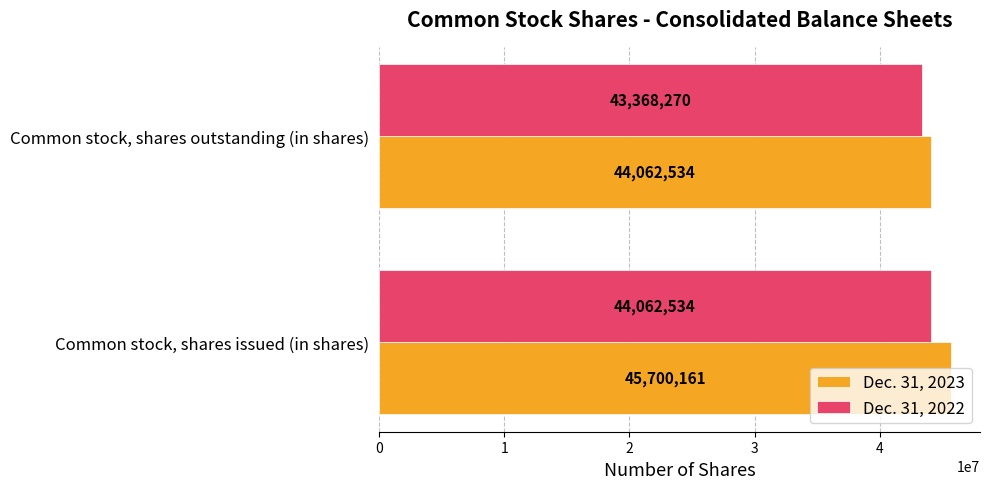

What are all the series names shown in the legend?

Dec. 31, 2023, Dec. 31, 2022